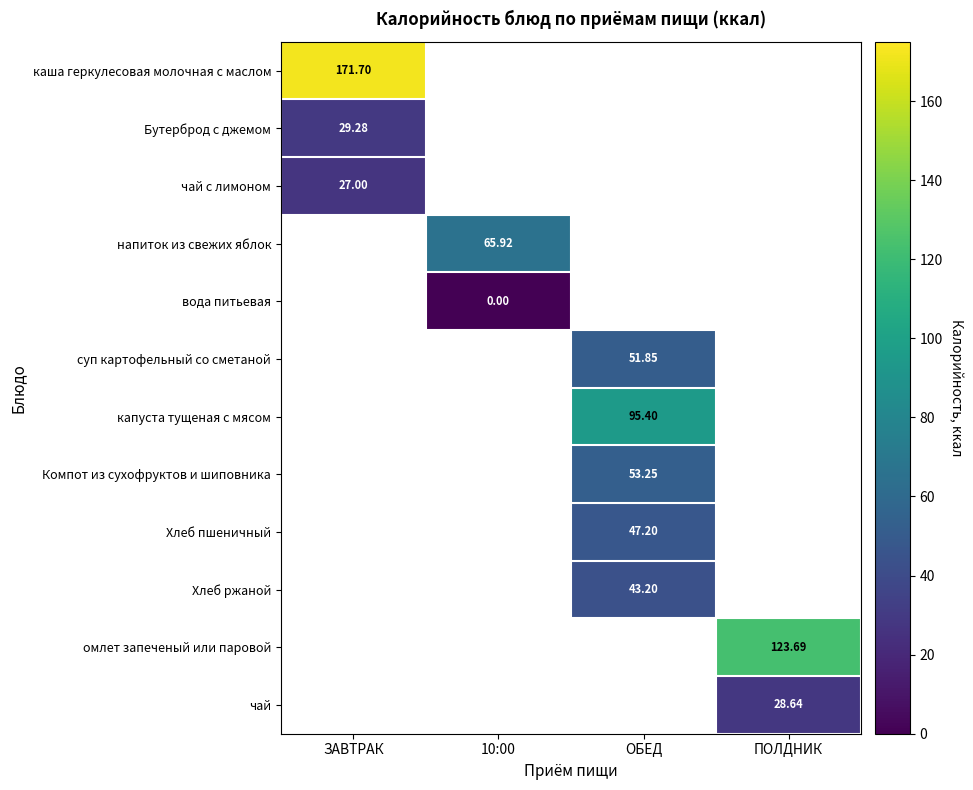

How many values in Компот из сухофруктов и шиповника are above zero?

1